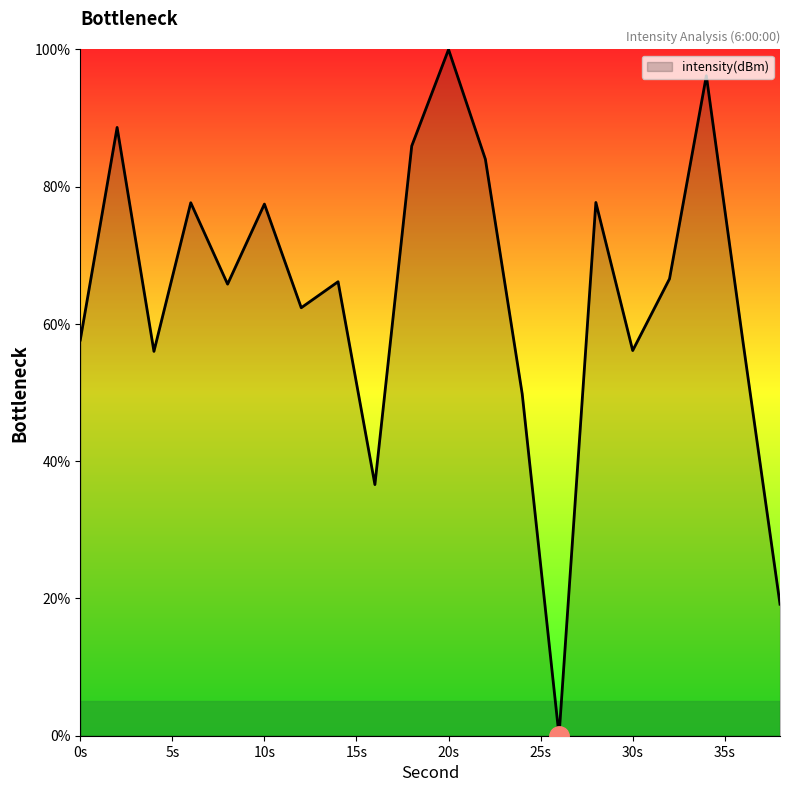

What is the greatest value displayed?

100.0